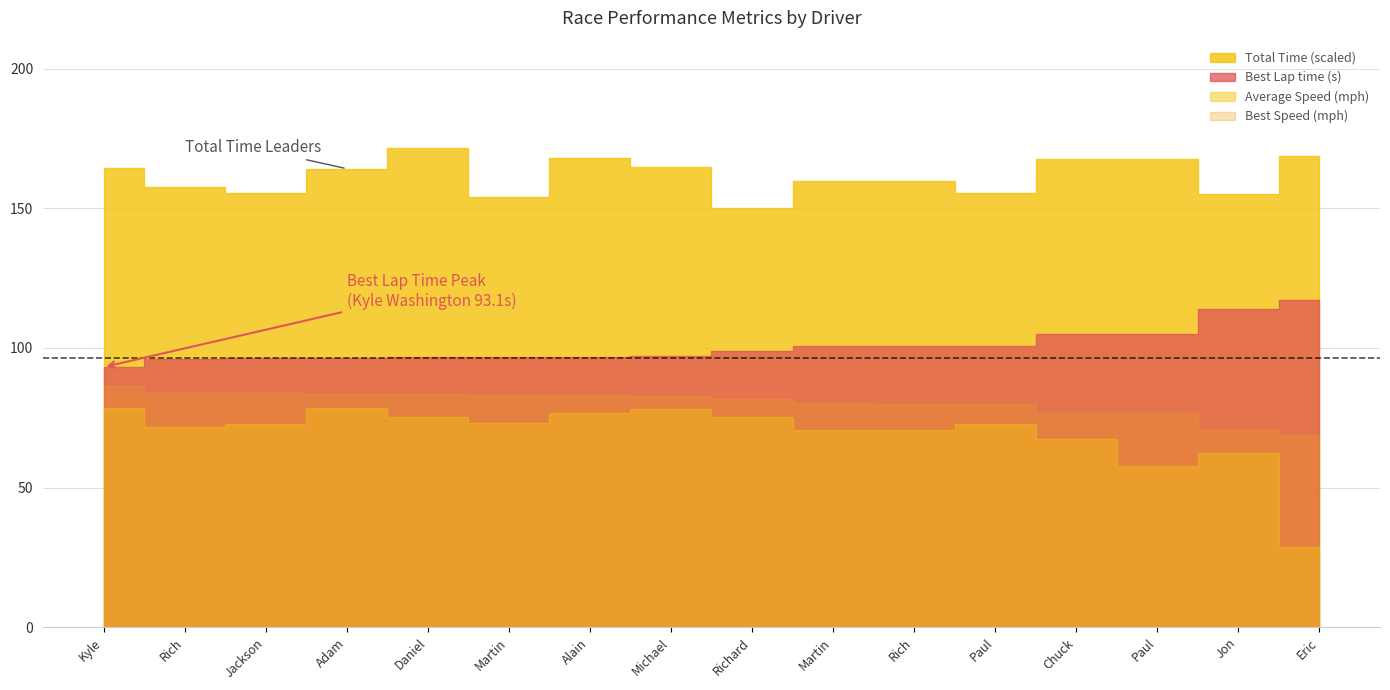

Reading left to right, what are all the values shown in this chart?

Total Laps: Kyle Washington=8.0	Rich Walton=7.0	Jackson Smith=7.0	Adam Adelson=8.0	Daniel Espinosa=8.0	Martin Daszkal=7.0	Alain Stad=8.0	Michael Gaulke=8.0	Richard French=7.0	Martin Brauns=7.0	Rich Papapietro=7.0	Paul Camusi=7.0	Chuck Christensen=7.0	Paul R Bonderson Jr.=6.0	Jon Wactor=6.0	Eric Fajardo=3.0
Total Time: Kyle Washington=821.3	Rich Walton=788.8	Jackson Smith=776.4	Adam Adelson=820.7	Daniel Espinosa=857.7	Martin Daszkal=770.5	Alain Stad=839.4	Michael Gaulke=824.6	Richard French=750.2	Martin Brauns=798.7	Rich Papapietro=799.4	Paul Camusi=776.8	Chuck Christensen=838.2	Paul R Bonderson Jr.=838.9	Jon Wactor=776.0	Eric Fajardo=844.0
Best Lap time: Kyle Washington=93.1	Rich Walton=96.1	Jackson Smith=96.2	Adam Adelson=96.5	Daniel Espinosa=96.6	Martin Daszkal=96.8	Alain Stad=96.8	Michael Gaulke=97.1	Richard French=98.8	Martin Brauns=100.5	Rich Papapietro=100.7	Paul Camusi=100.8	Chuck Christensen=104.8	Paul R Bonderson Jr.=105.1	Jon Wactor=114.0	Eric Fajardo=117.1
Best Speed: Kyle Washington=86.5	Rich Walton=83.9	Jackson Smith=83.7	Adam Adelson=83.5	Daniel Espinosa=83.4	Martin Daszkal=83.3	Alain Stad=83.2	Michael Gaulke=82.9	Richard French=81.6	Martin Brauns=80.1	Rich Papapietro=80.0	Paul Camusi=80.0	Chuck Christensen=76.8	Paul R Bonderson Jr.=76.7	Jon Wactor=70.7	Eric Fajardo=68.8
Best Lap: Kyle Washington=6.0	Rich Walton=7.0	Jackson Smith=6.0	Adam Adelson=8.0	Daniel Espinosa=8.0	Martin Daszkal=7.0	Alain Stad=7.0	Michael Gaulke=5.0	Richard French=7.0	Martin Brauns=7.0	Rich Papapietro=7.0	Paul Camusi=7.0	Chuck Christensen=7.0	Paul R Bonderson Jr.=6.0	Jon Wactor=6.0	Eric Fajardo=3.0
Average Speed: Kyle Washington=78.5	Rich Walton=71.5	Jackson Smith=72.6	Adam Adelson=78.5	Daniel Espinosa=75.1	Martin Daszkal=73.2	Alain Stad=76.8	Michael Gaulke=78.2	Richard French=75.2	Martin Brauns=70.6	Rich Papapietro=70.6	Paul Camusi=72.6	Chuck Christensen=67.3	Paul R Bonderson Jr.=57.6	Jon Wactor=62.3	Eric Fajardo=28.6